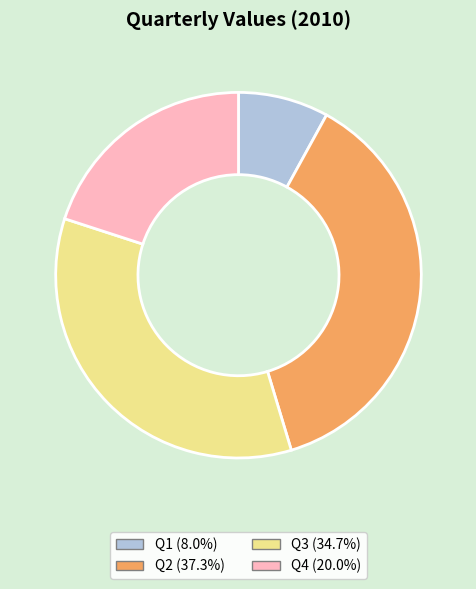

How many slices are in this pie chart?

4